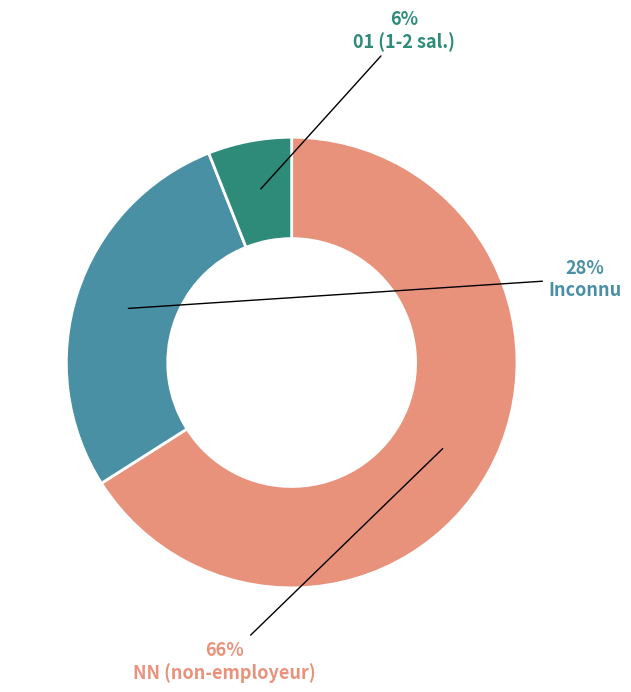

Which category has the biggest portion of the pie?

NN (non-employeur)